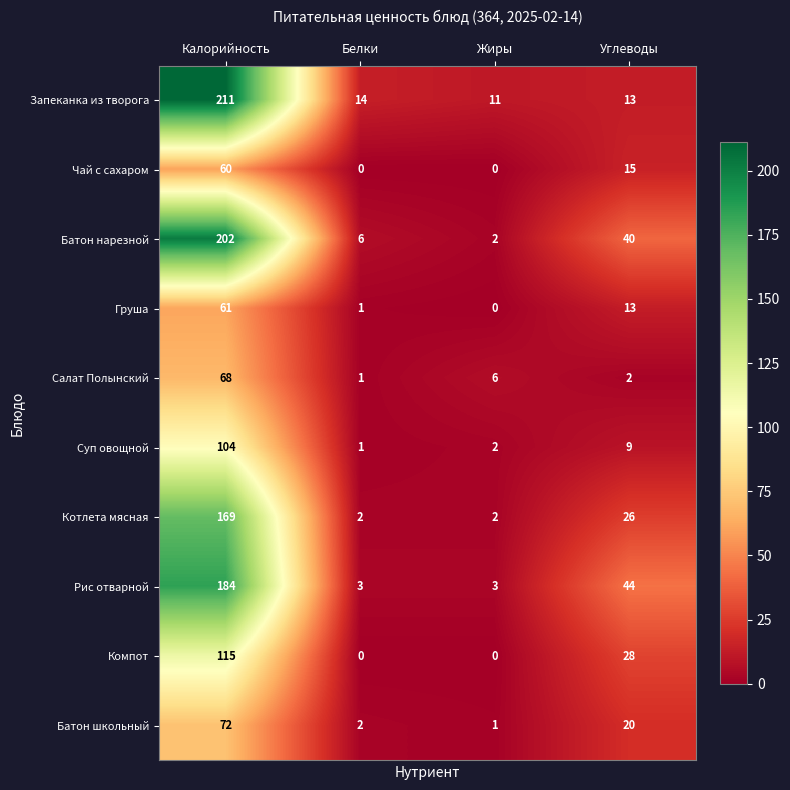

At which label does Чай с сахаром first exceed 15?

Калорийность